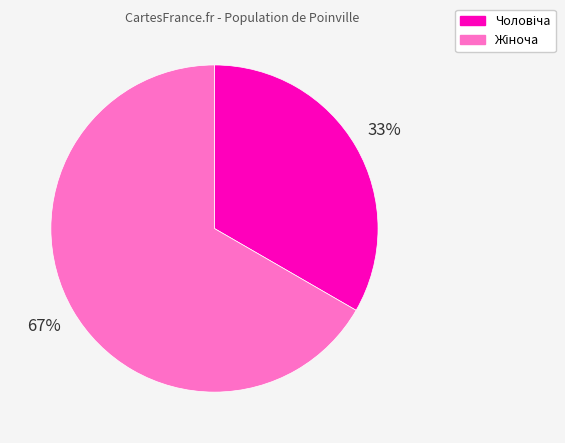

Does any single category account for the majority?

Yes